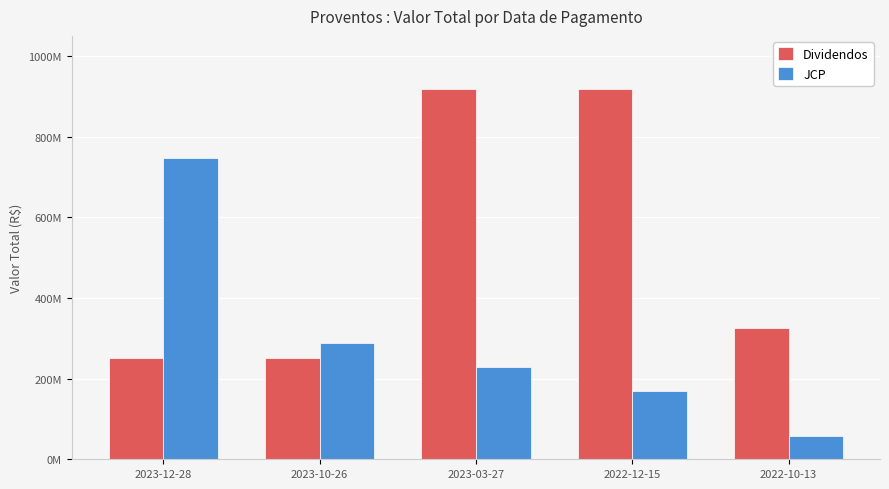

Are the bars horizontal?

No